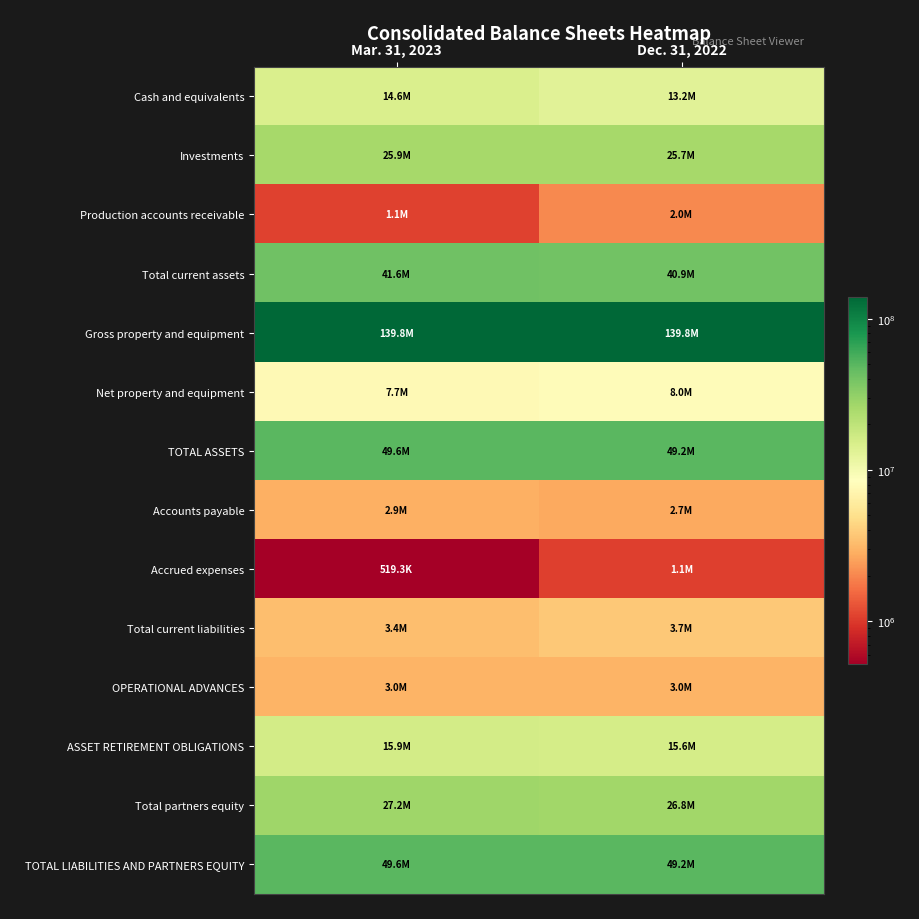

What is the difference between the highest and lowest values at Dec. 31, 2022?

138751858